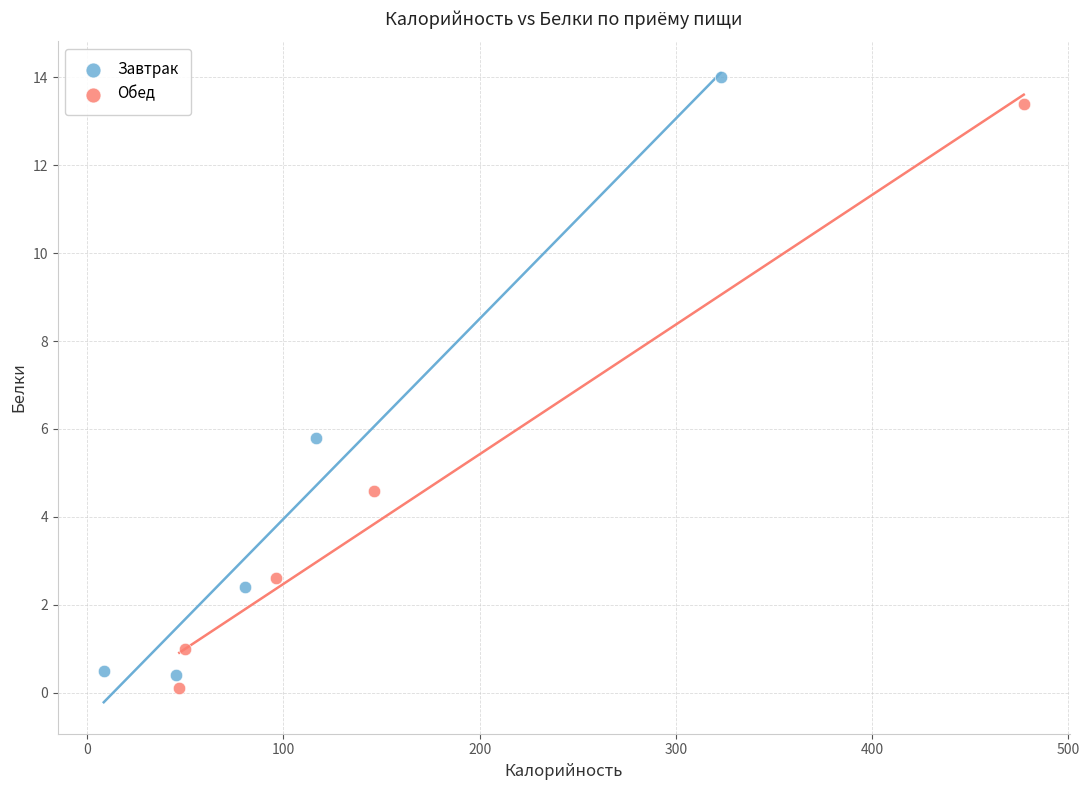

Which series has the largest Y range (max minus min)?

Завтрак